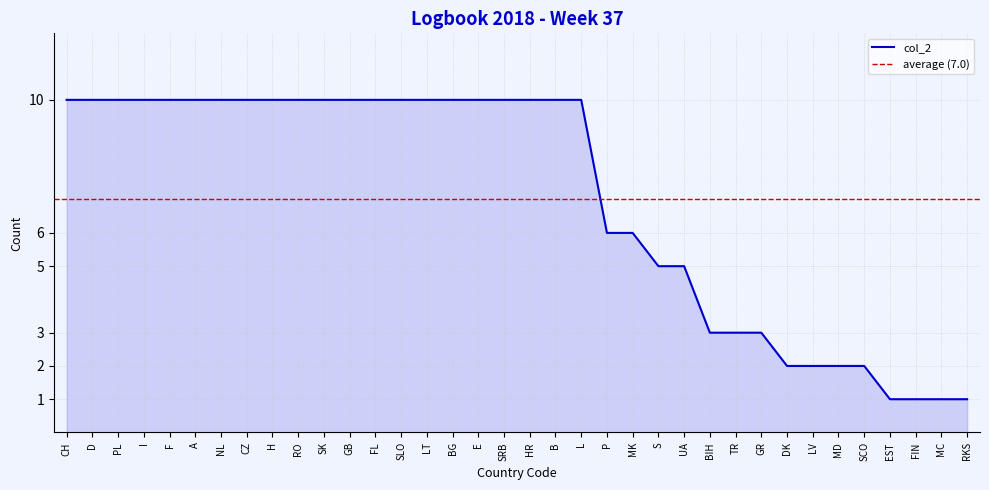

Reading left to right, transcribe all the data shown in this chart.

10	10	10	10	10	10	10	10	10	10	10	10	10	10	10	10	10	10	10	10	10	6	6	5	5	3	3	3	2	2	2	2	1	1	1	1